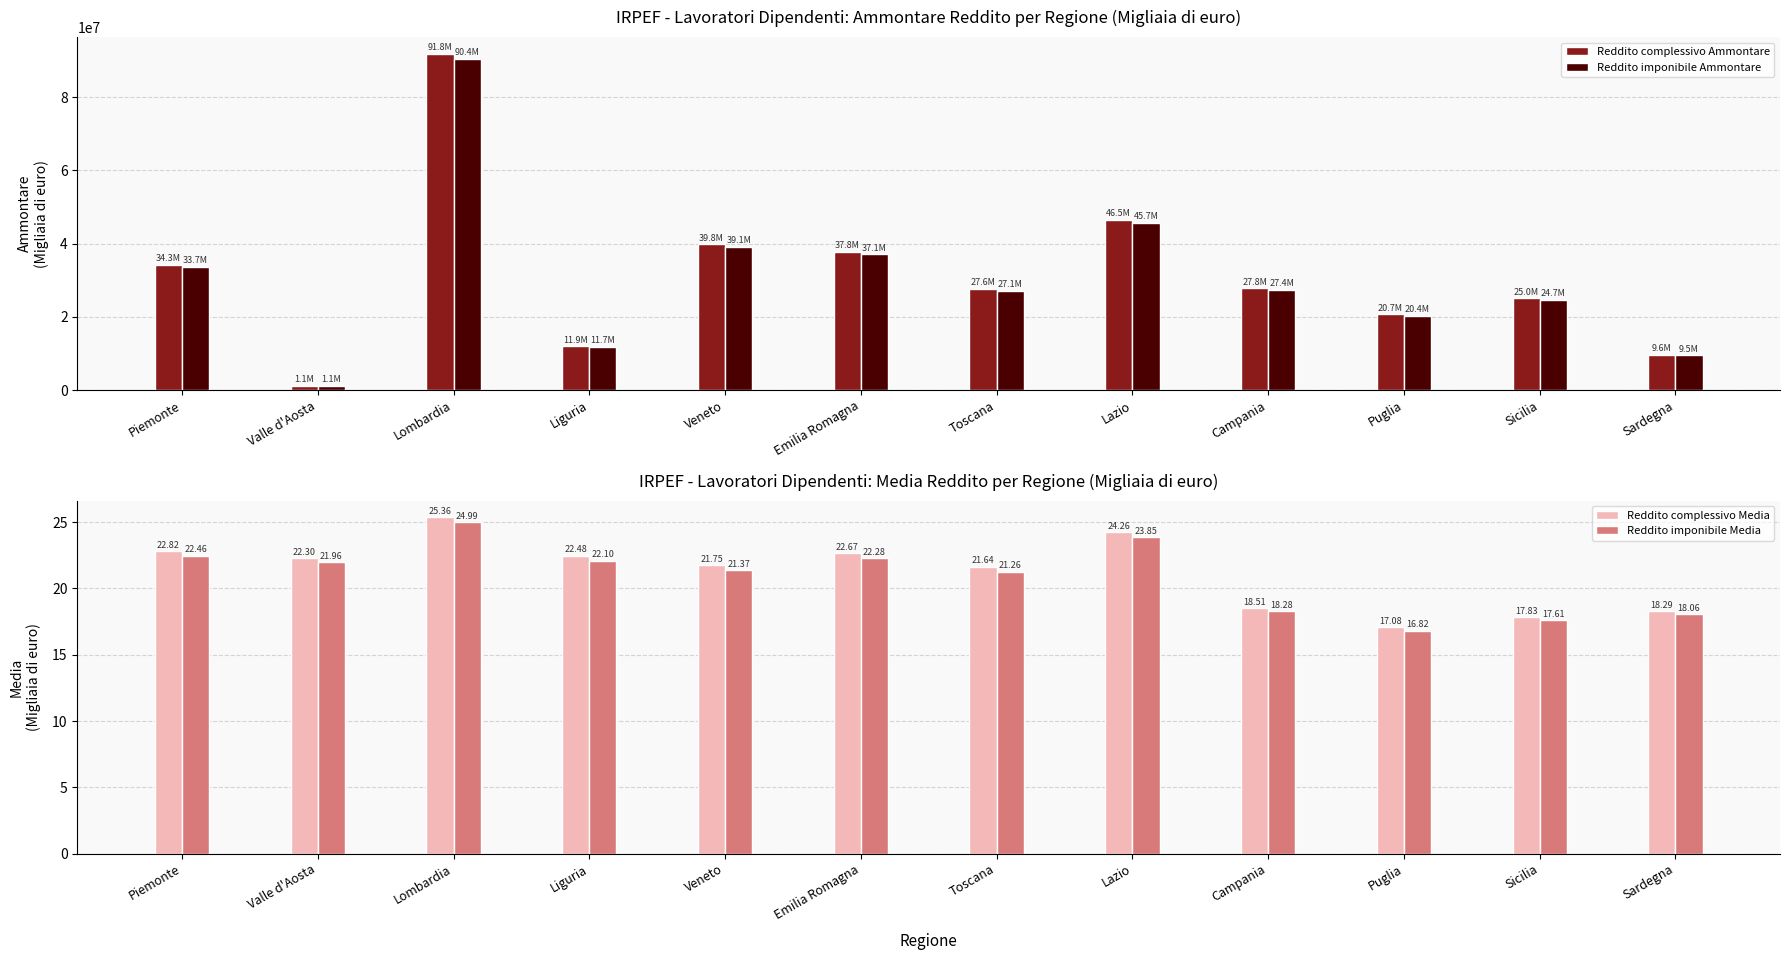

What is the label of the 6th bar from the left?

Emilia Romagna